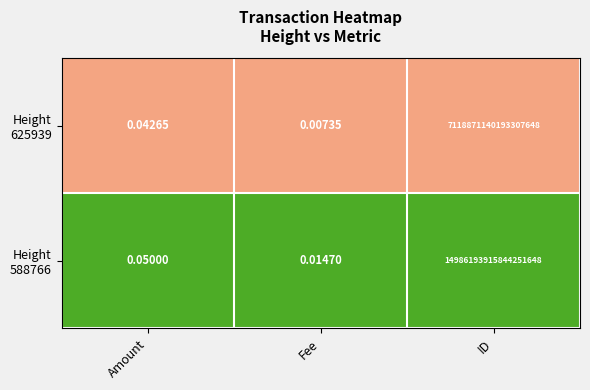

At which category is the sum across all series the highest?

ID